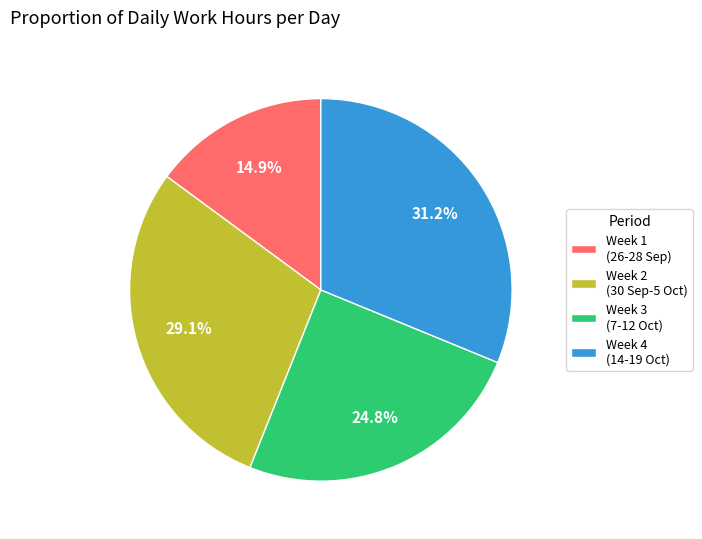

What is the ratio of the value at Week 4 (14-19 Oct) to the value at Week 2 (30 Sep-5 Oct)?

1.1